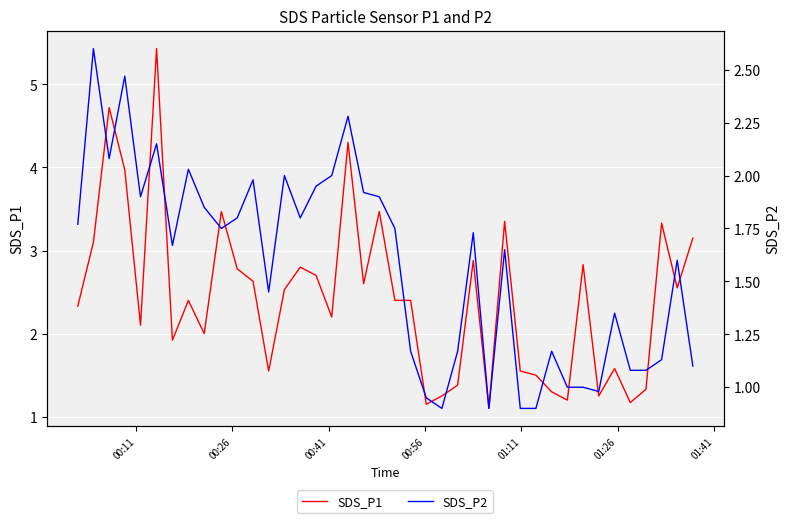

Reading left to right, list all the values displayed in this chart.

SDS_P1: 2.3	3.1	4.7	4.0	2.1	5.4	1.9	2.4	2.0	3.5	2.8	2.6	1.6	2.5	2.8	2.7	2.2	4.3	2.6	3.5	2.4	2.4	1.1	1.2	1.4	2.9	1.1	3.4	1.6	1.5	1.3	1.2	2.8	1.2	1.6	1.2	1.3	3.3	2.5	3.1
SDS_P2: 1.8	2.6	2.1	2.5	1.9	2.1	1.7	2.0	1.9	1.8	1.8	2.0	1.4	2.0	1.8	1.9	2.0	2.3	1.9	1.9	1.8	1.2	0.9	0.9	1.2	1.7	0.9	1.6	0.9	0.9	1.2	1.0	1.0	1.0	1.4	1.1	1.1	1.1	1.6	1.1